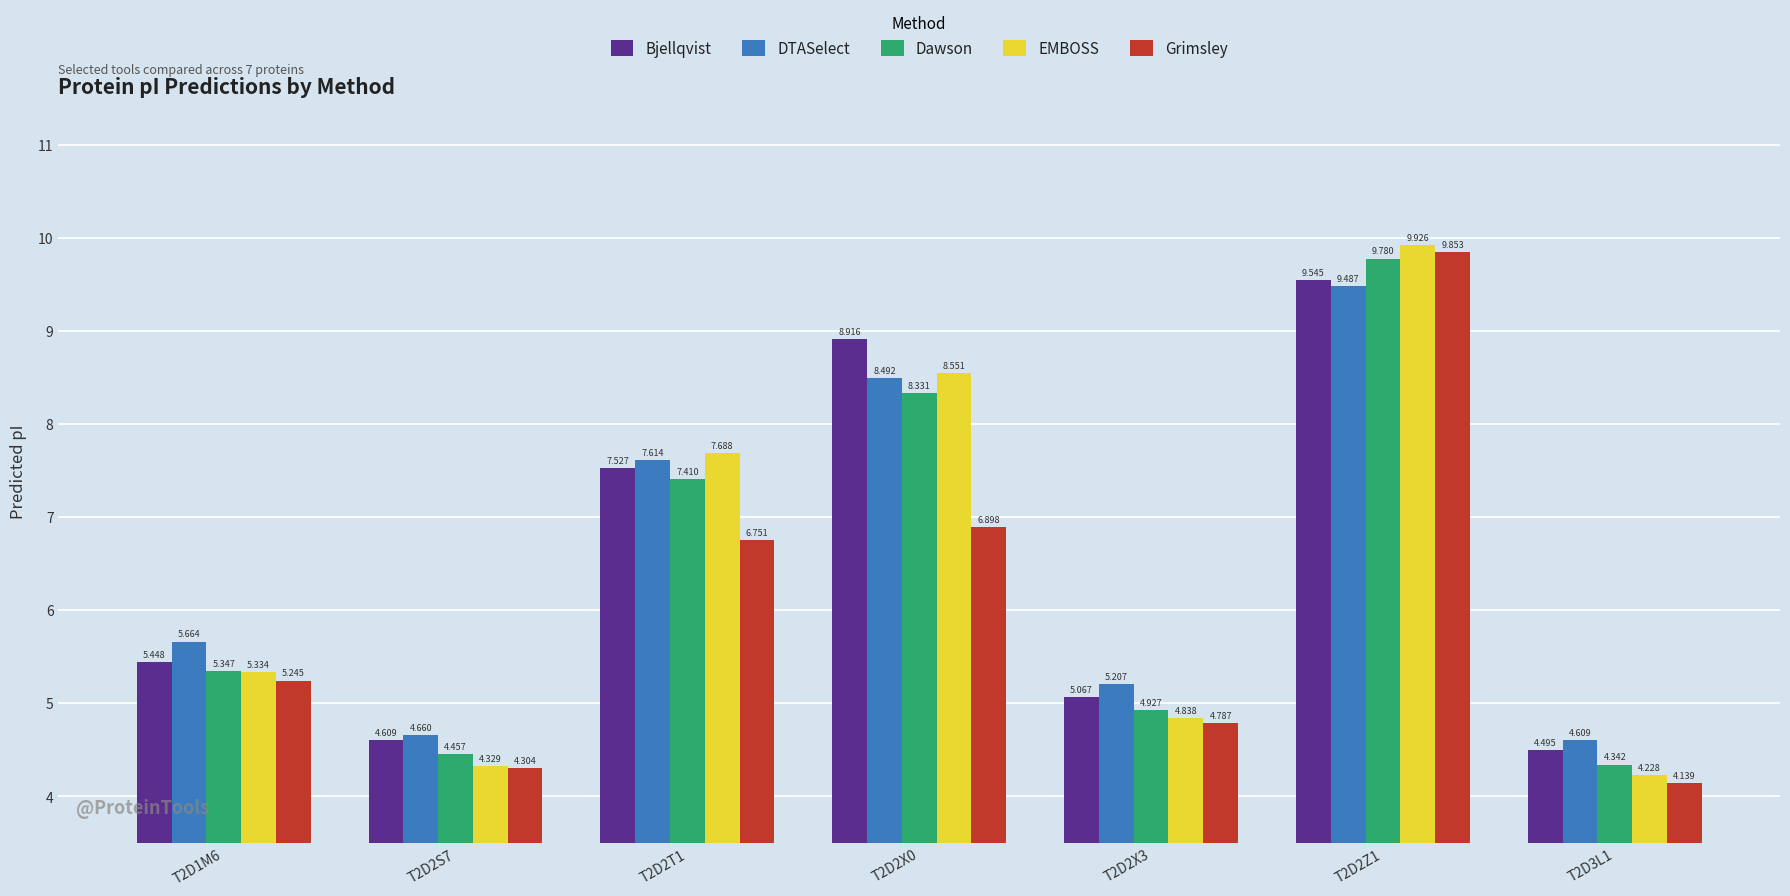

List the series in order of their peak value, highest first.

EMBOSS, Grimsley, Dawson, Bjellqvist, DTASelect